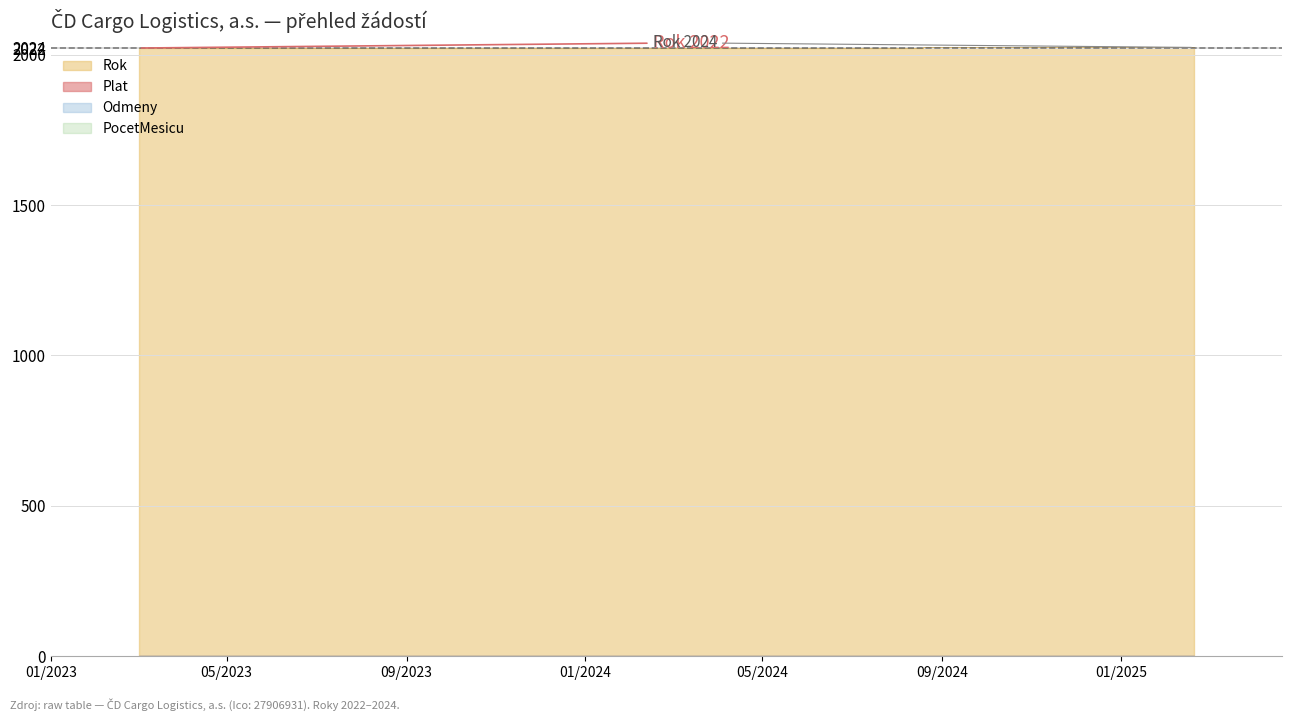

How many lines are shown in the chart?

4